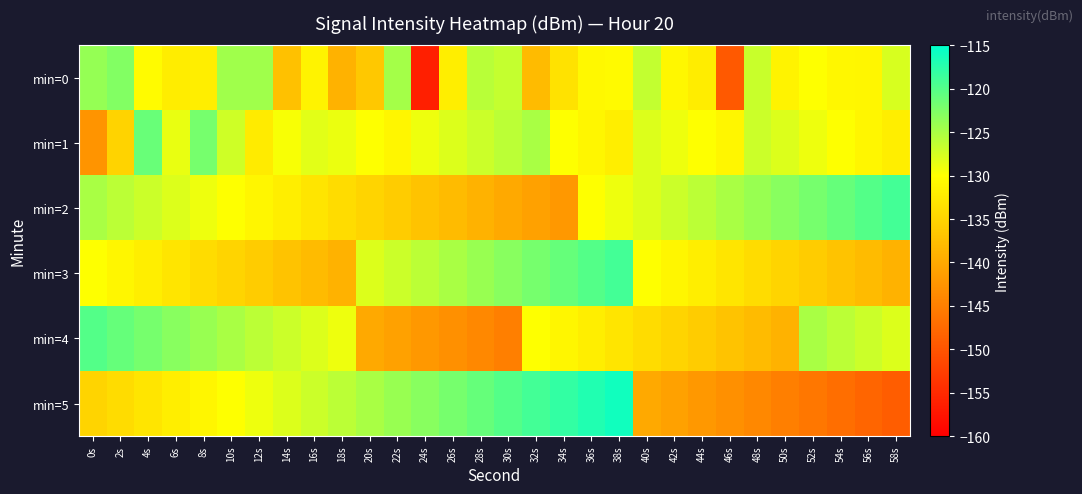

What is the difference between the highest and lowest values at 0s?

22.6